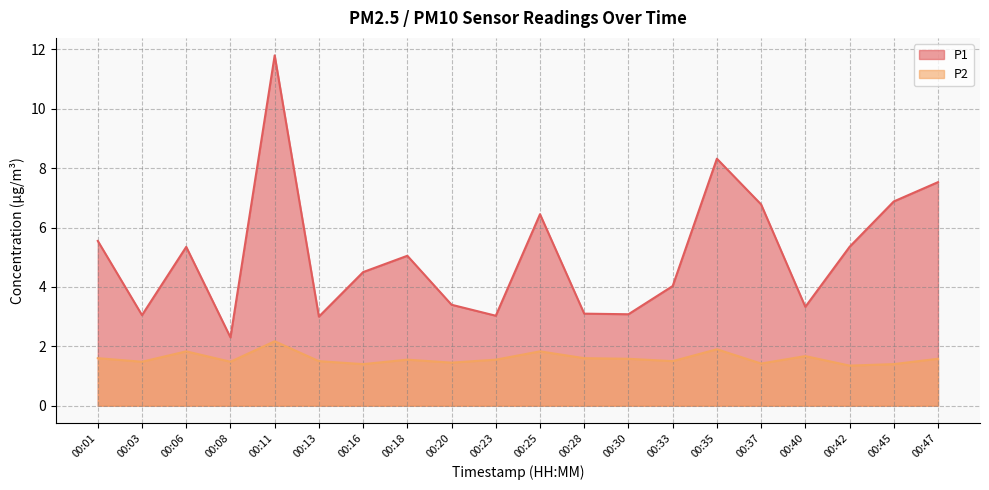

Which series has the largest total across all categories?

P1